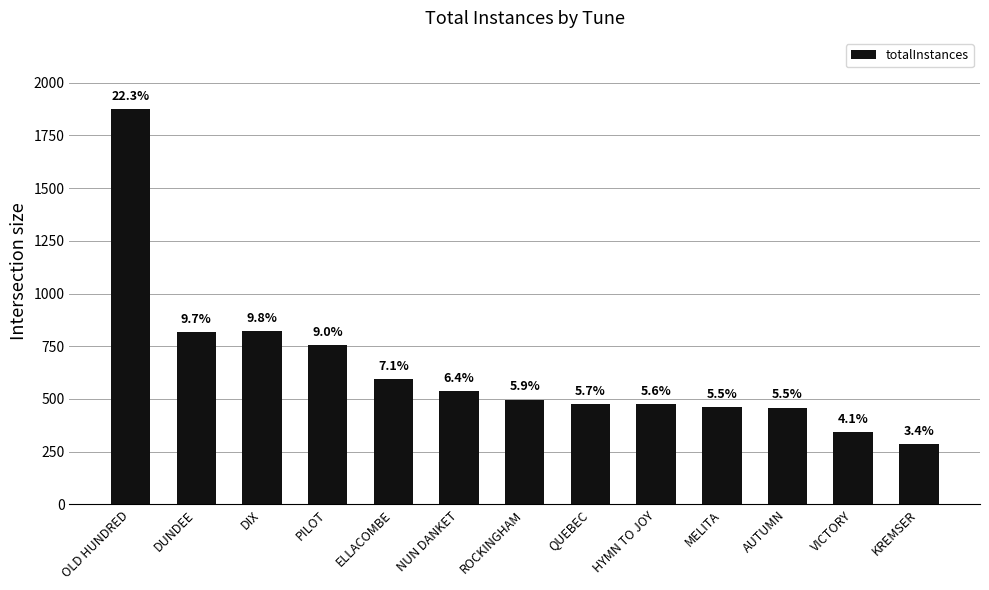

Are the bars horizontal?

No